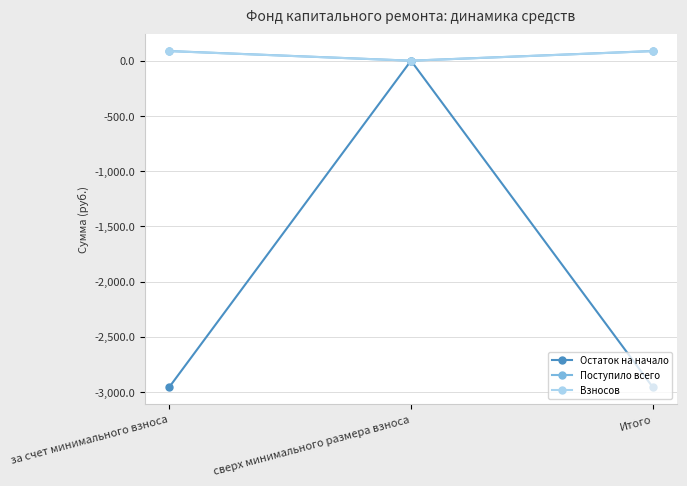

What is the approximate value of Поступило всего at Итого?

87.4